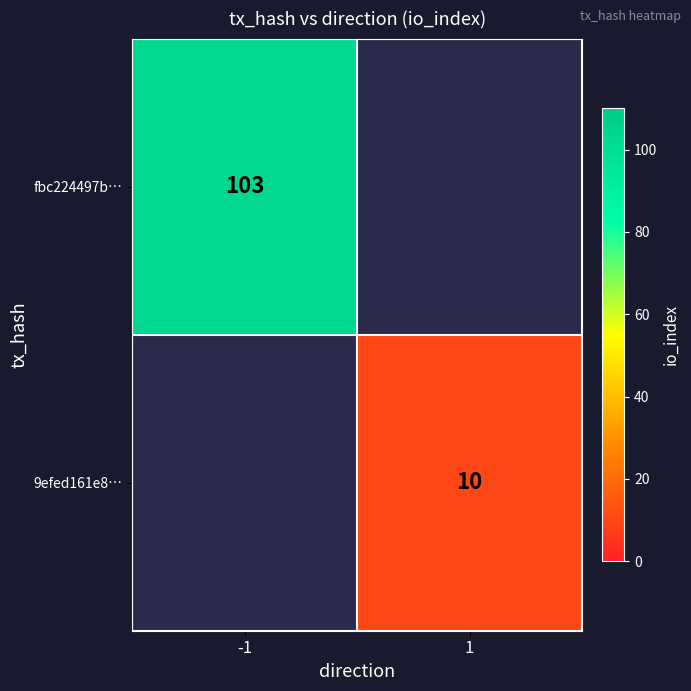

Is it true that 9efed161e8… equals 10 at 1?

True